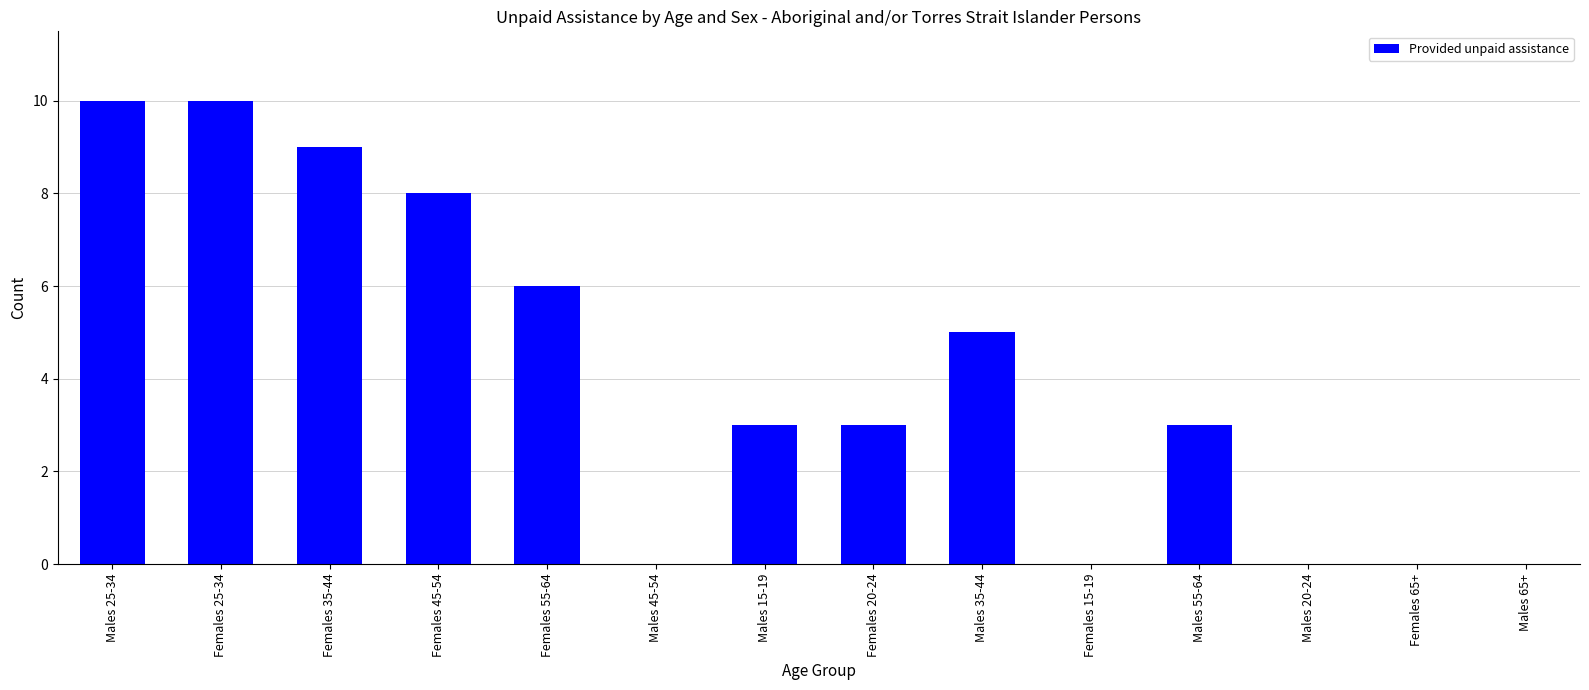

What is the sum of all values?

57